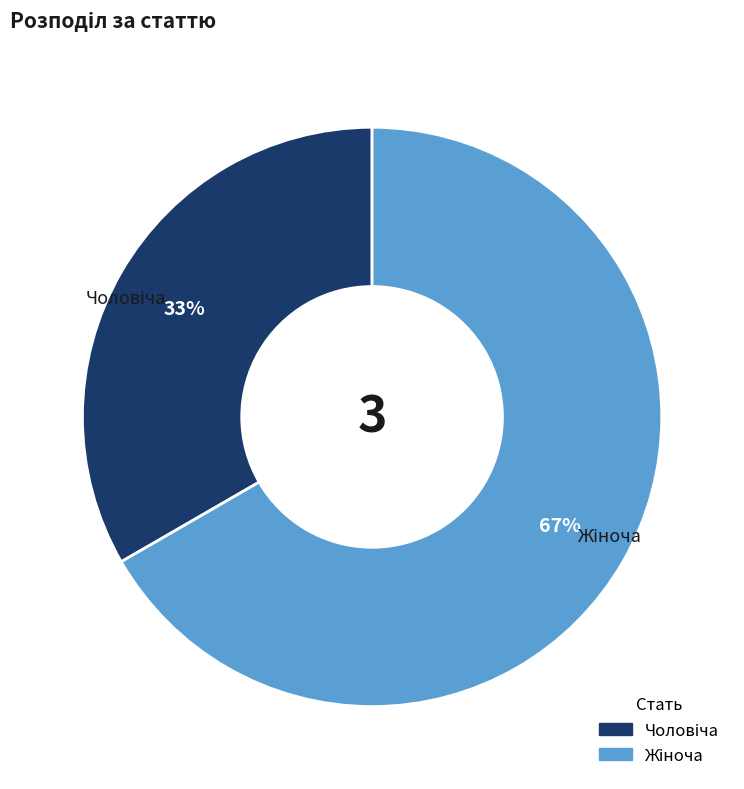

Does any single category account for the majority?

Yes